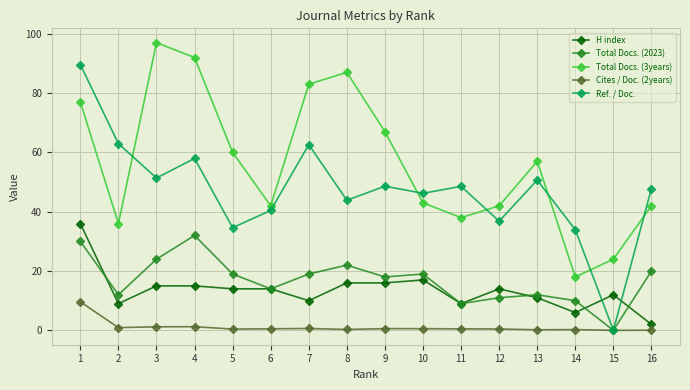

The Total Docs. (2023) series shows 12.0 at 2. True or false?

True